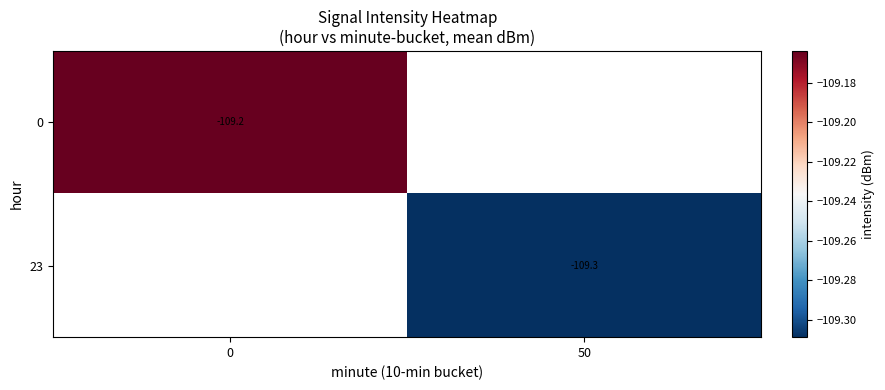

Is the value of 23 at 0 greater than the value of 0 at 50?

No